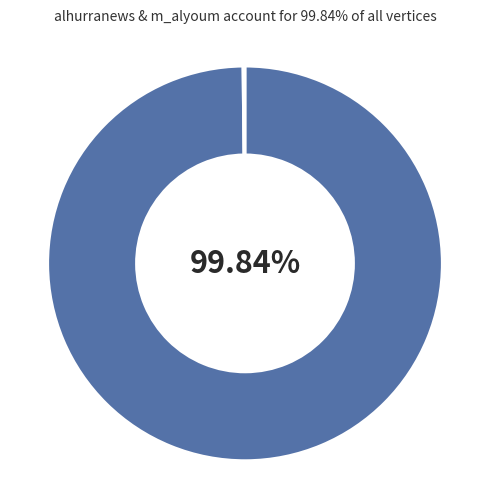

To the nearest percent, what is the difference between the largest and smallest slice percentages?

100%